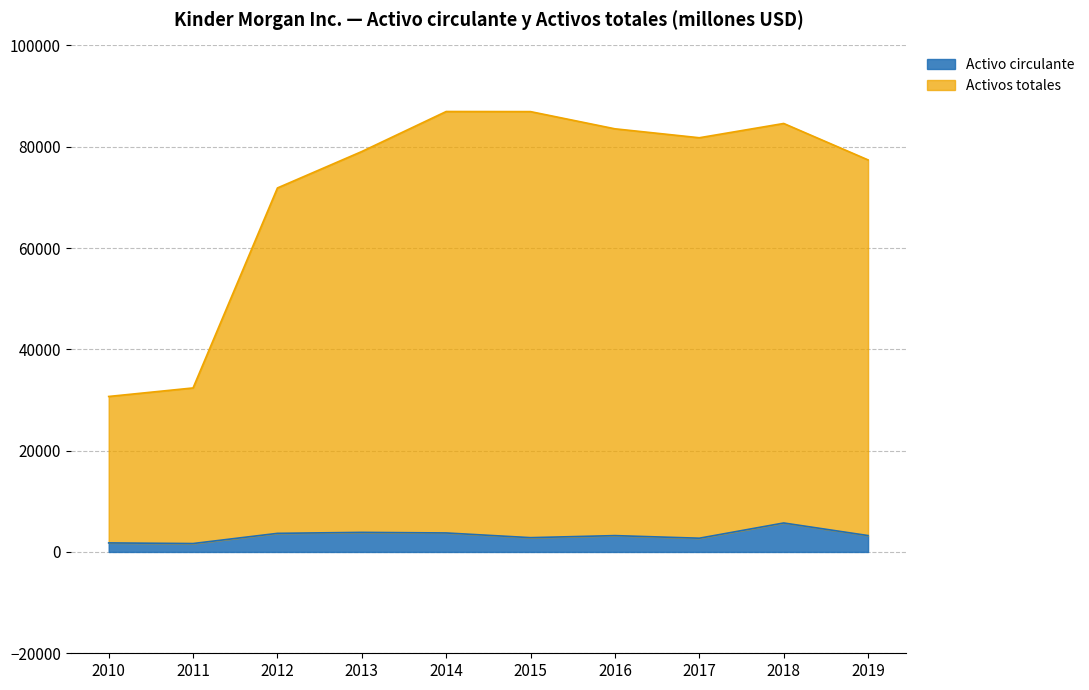

How many data points in Activo circulante are less than 3238?

5